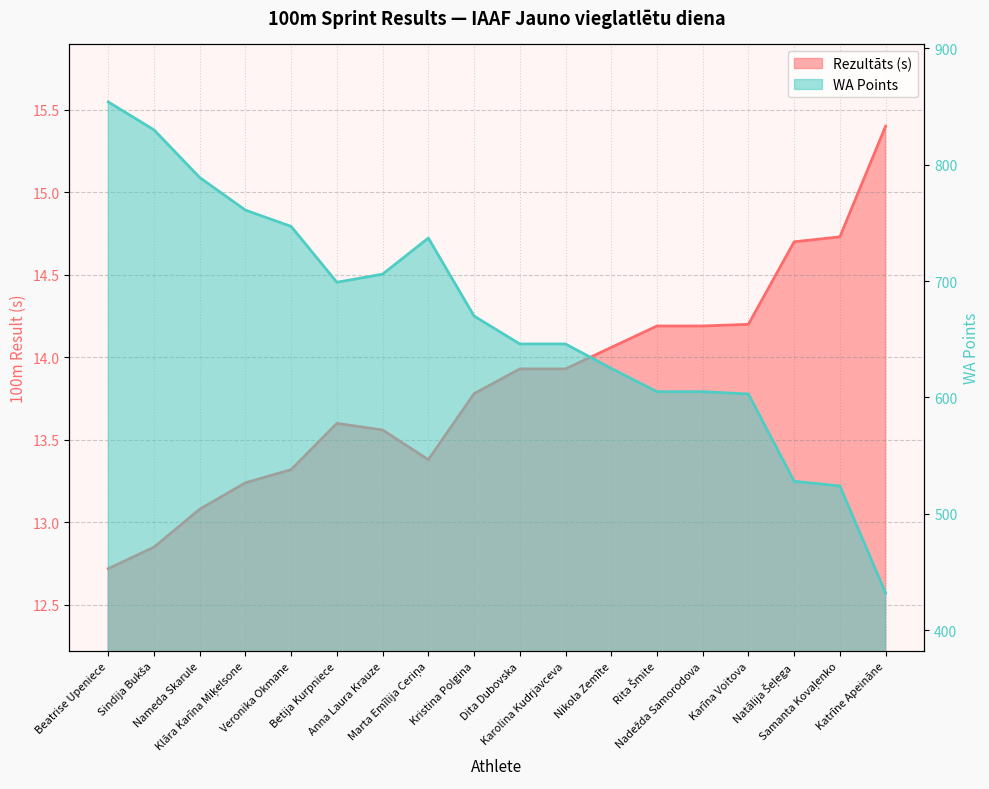

What is the sum of all Rezultāts values?

248.9